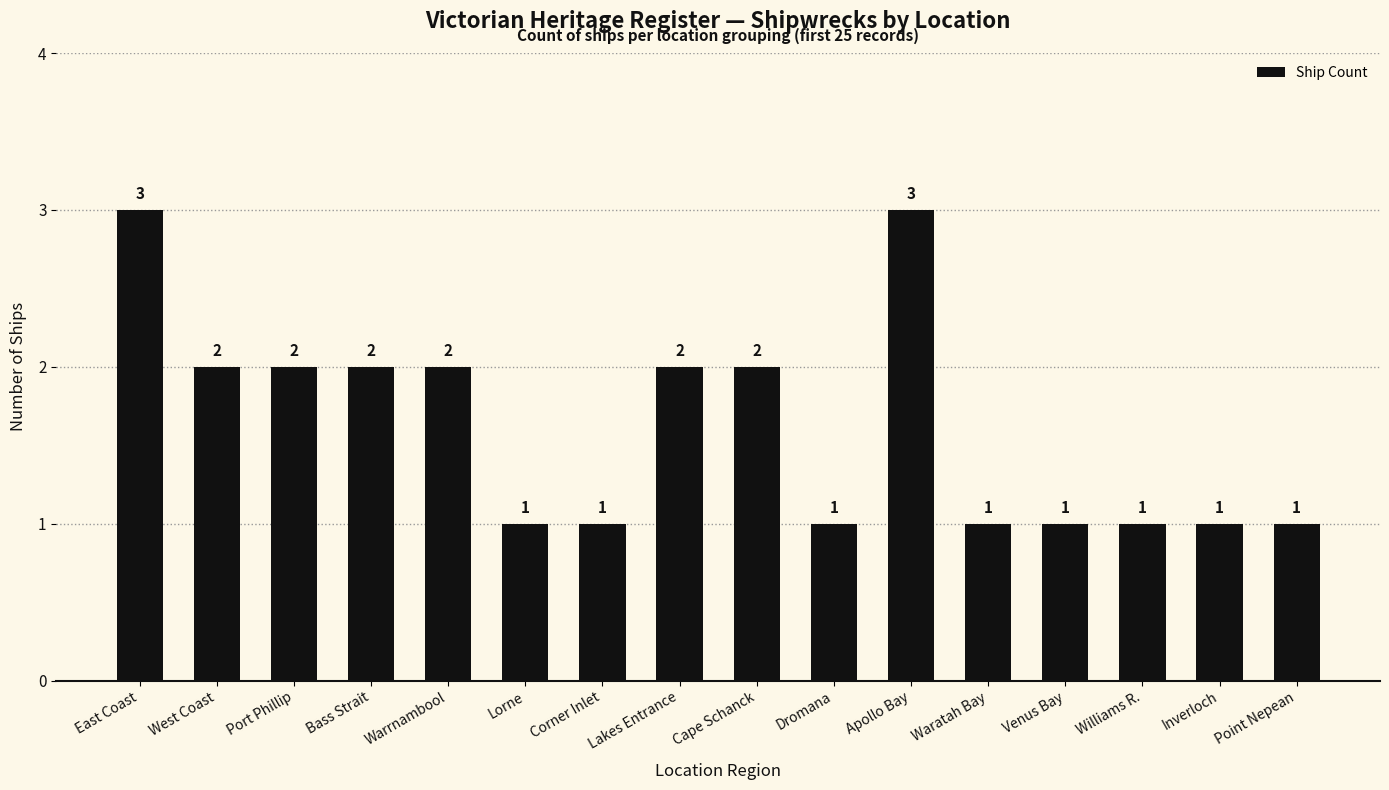

What is the label of the 12th bar from the right?

Warrnambool